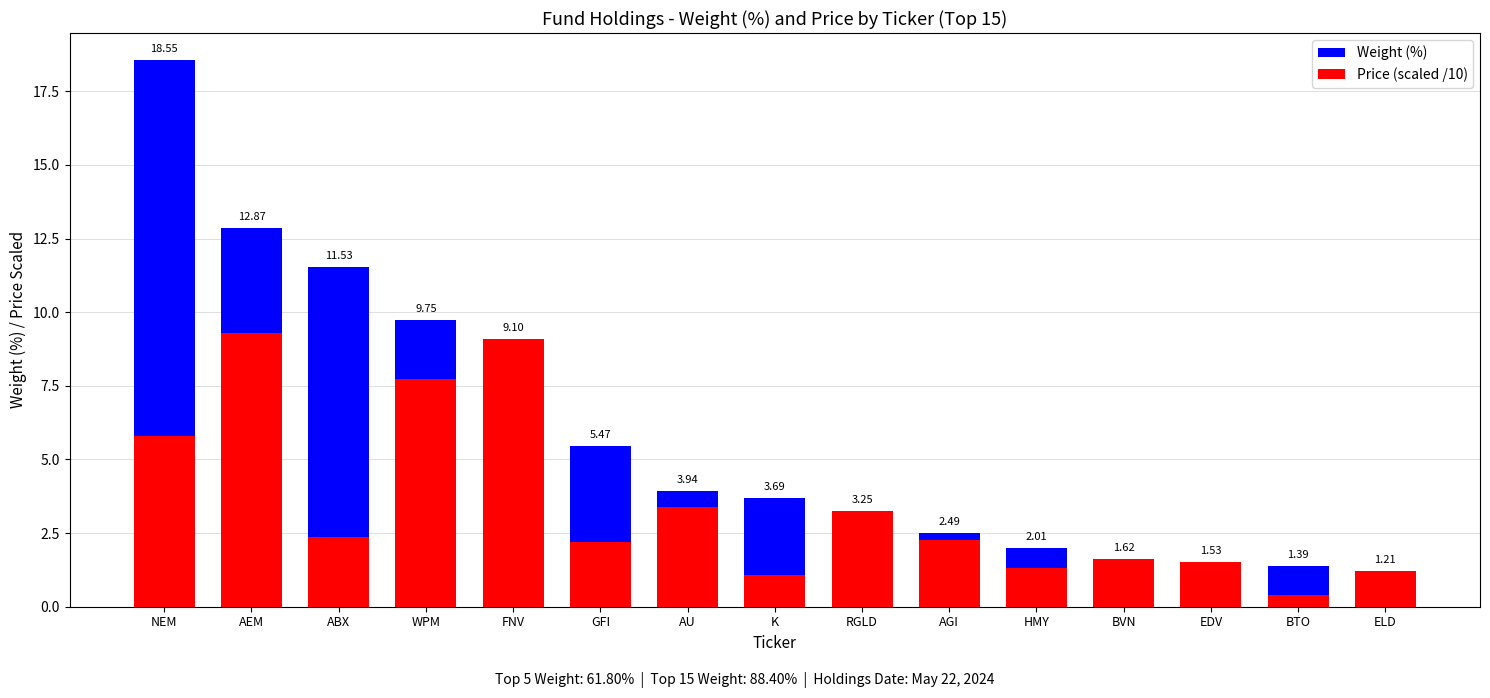

How many values in the Price (scaled /10) series exceed 2?

9